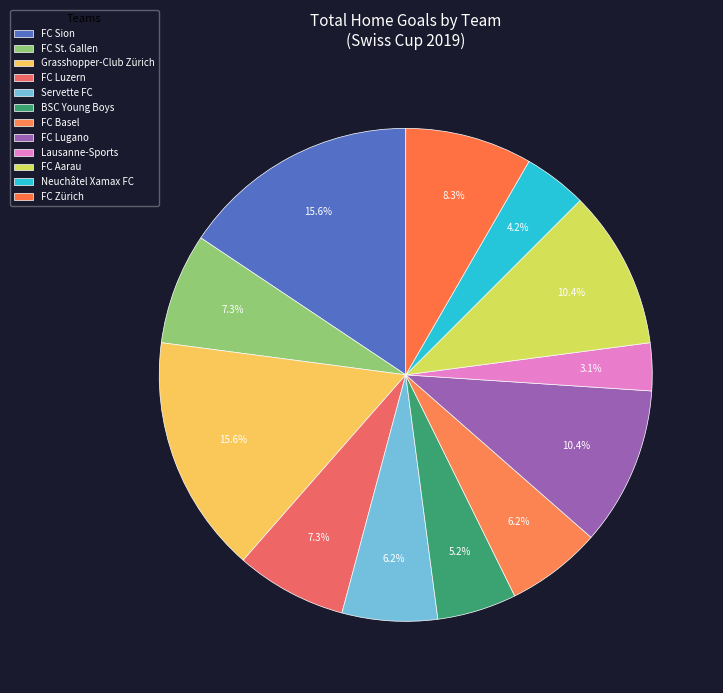

To the nearest percent, what is the average slice percentage?

8%